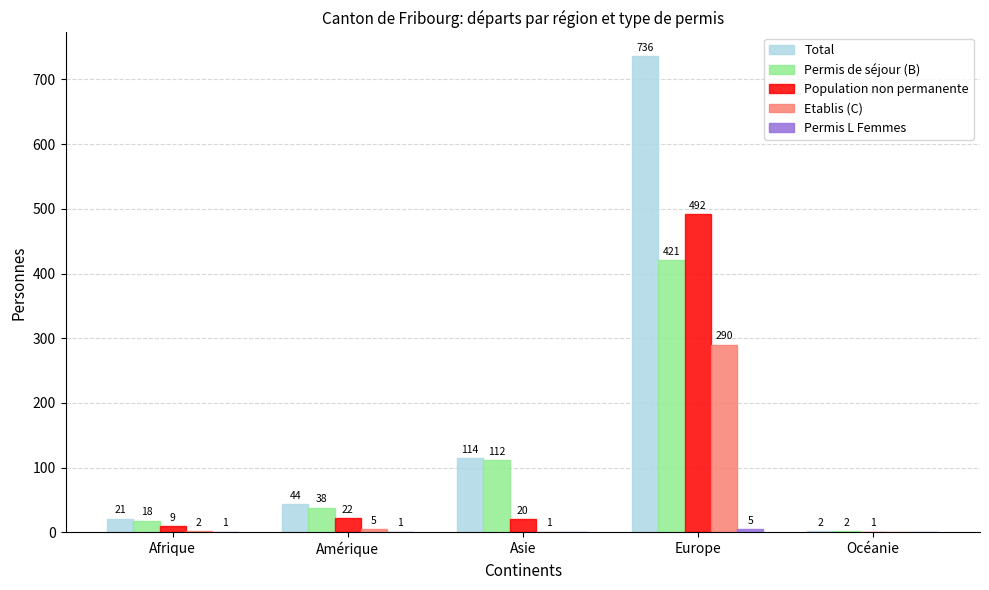

What is the highest value of the Etablis (C) series?

290